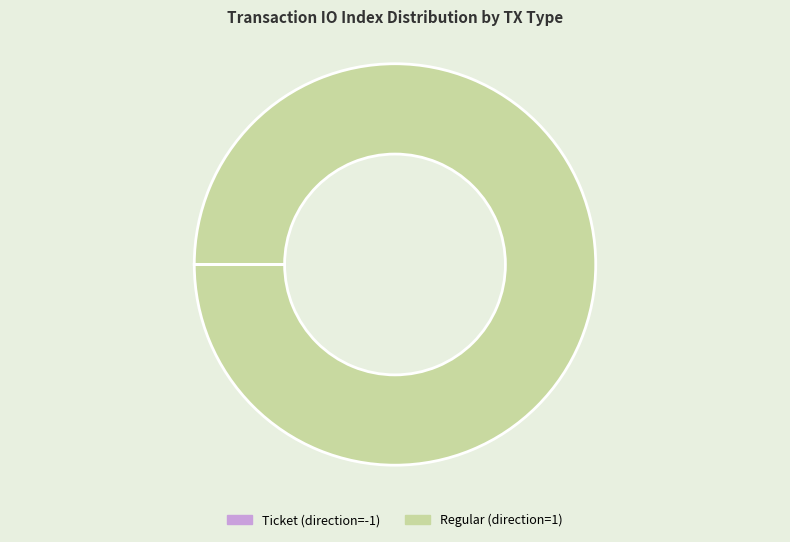

Which slice is the largest?

Regular (direction=1)